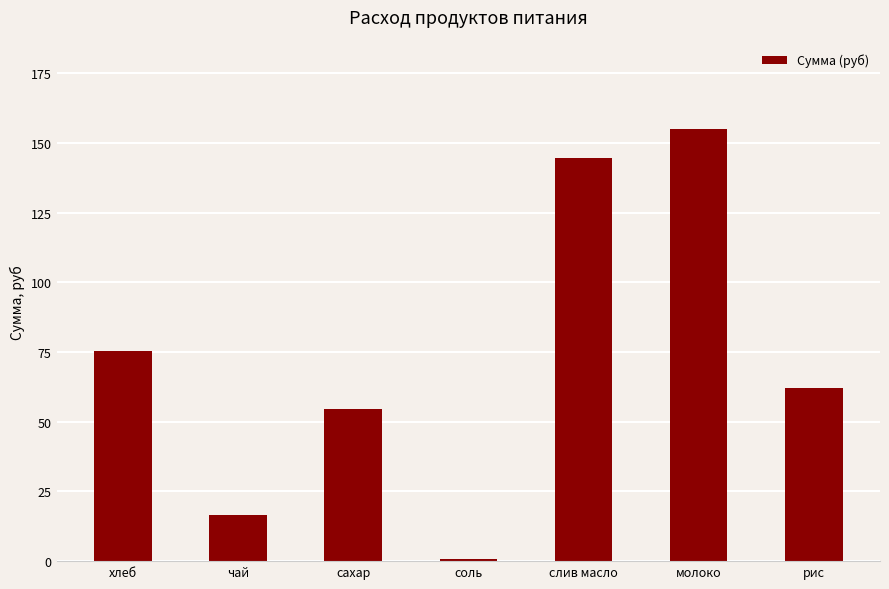

How many values are below 62?

3